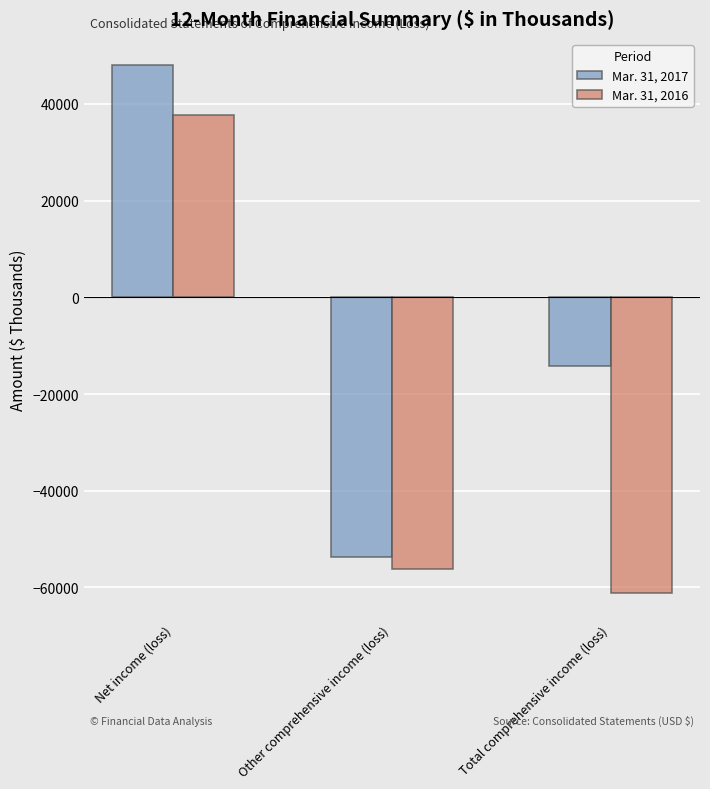

Rank the series at Net income (loss) from lowest to highest value.

Mar. 31, 2016, Mar. 31, 2017